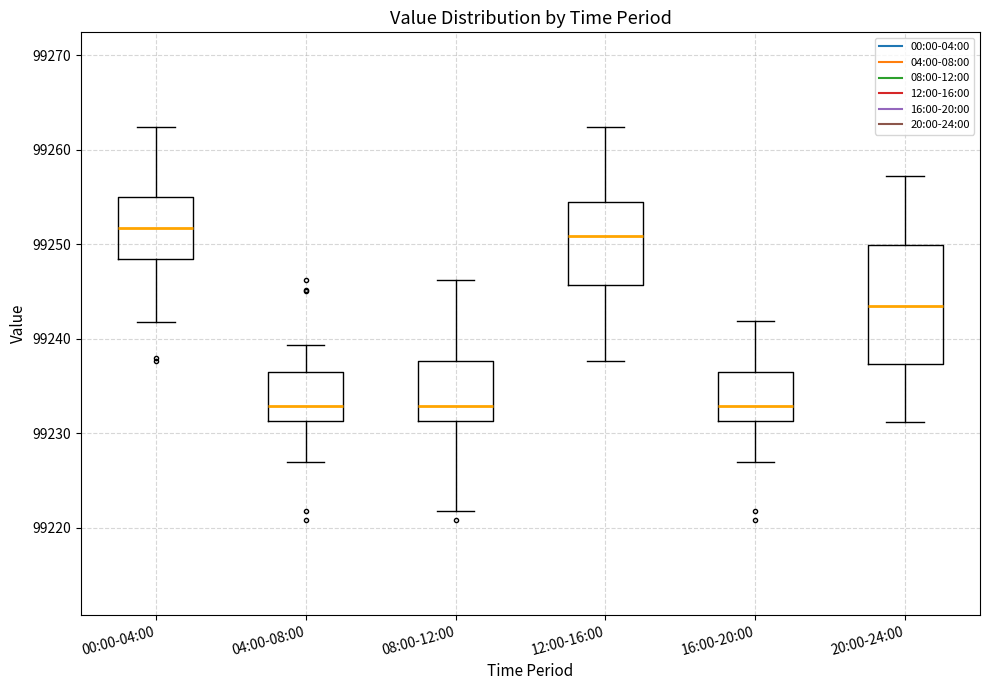

Reading left to right, transcribe this box plot: for each box, give where its median line is, the range the box spans, and where its two whiskers end, as read against the y-axis. The values are not printed on the chart, so give them approximately, as read against the axis.

00:00-04:00: median 99252, box 99248 to 99255, whiskers 99242 to 99262
04:00-08:00: median 99233, box 99231 to 99236, whiskers 99227 to 99239
08:00-12:00: median 99233, box 99231 to 99238, whiskers 99222 to 99246
12:00-16:00: median 99251, box 99246 to 99254, whiskers 99238 to 99262
16:00-20:00: median 99233, box 99231 to 99236, whiskers 99227 to 99242
20:00-24:00: median 99243, box 99237 to 99250, whiskers 99231 to 99257